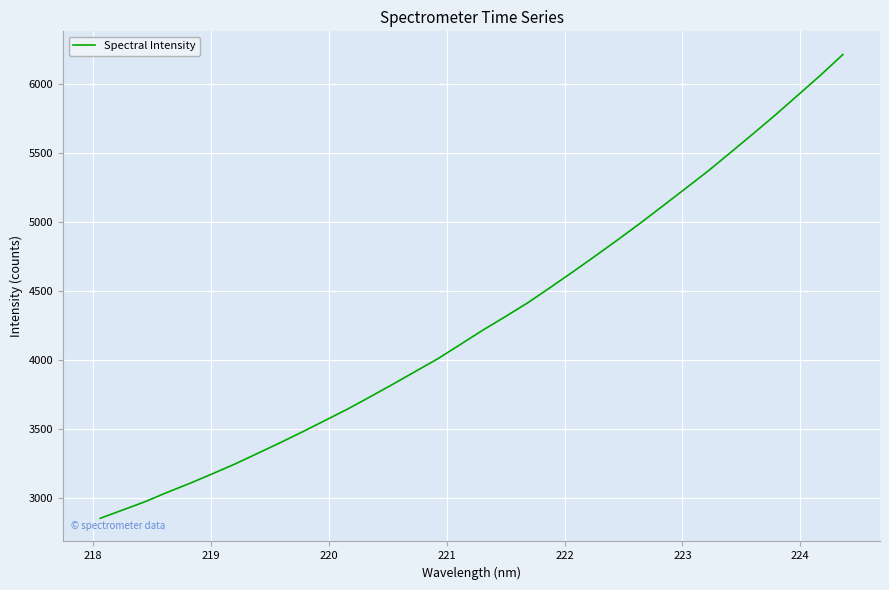

What is the sum of all values?

145899.8